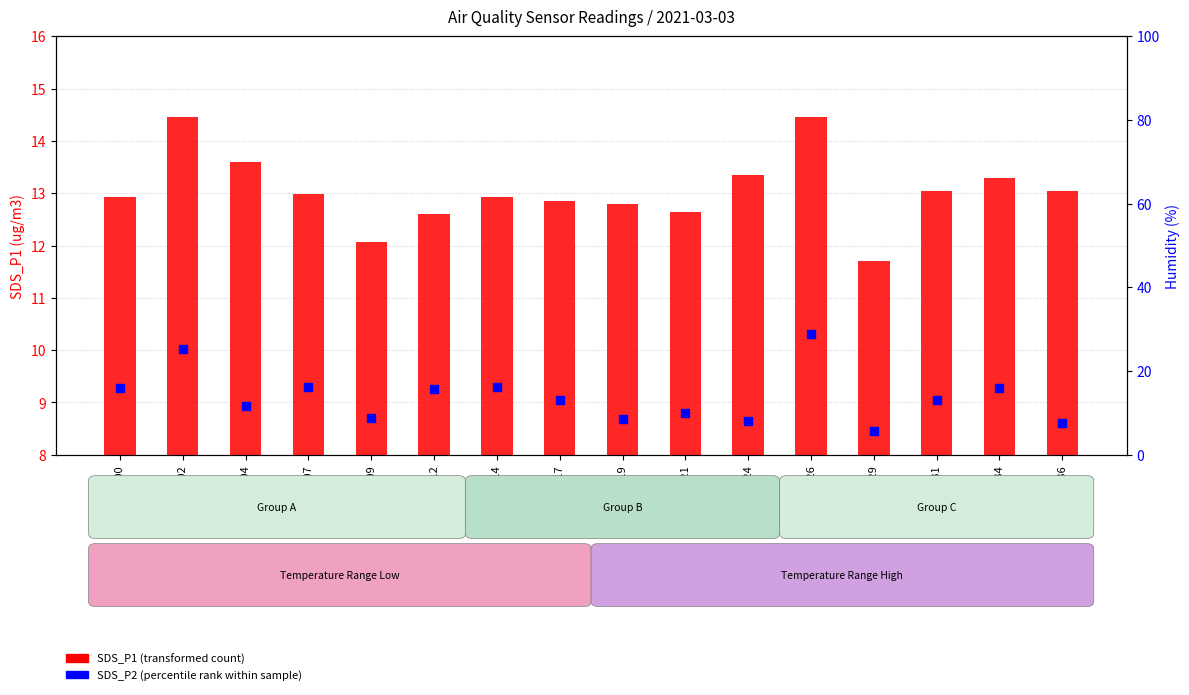

Which series has the largest Y range (max minus min)?

SDS_P1 (transformed count)